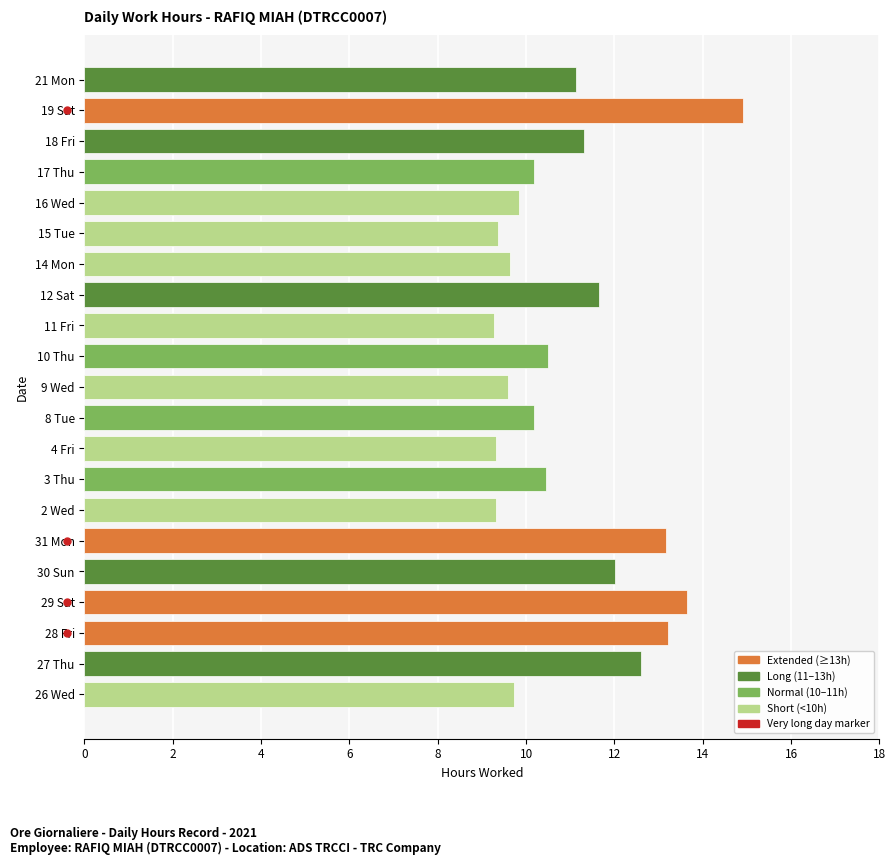

How many values are below 10?

8